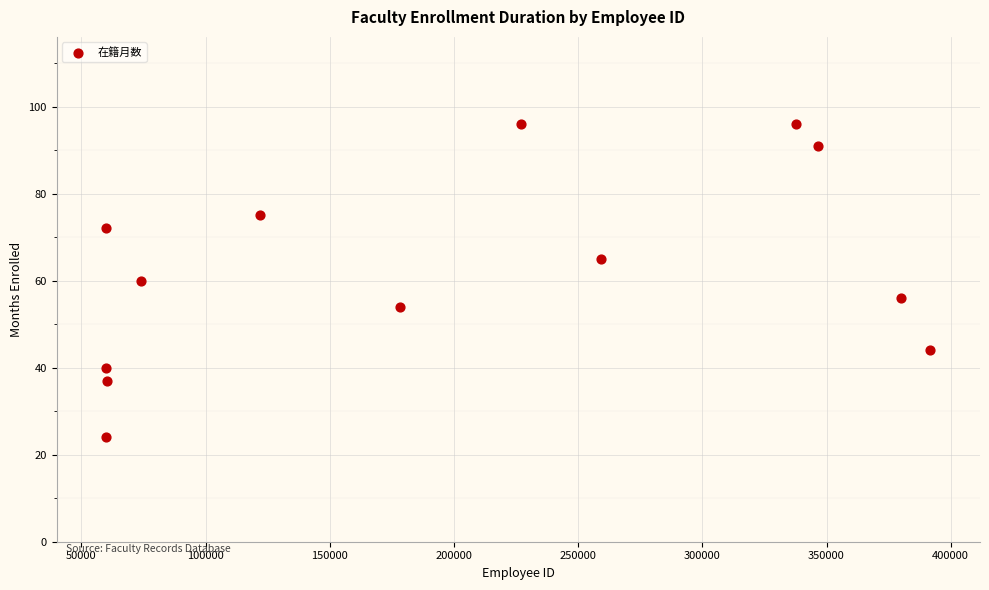

What is the range of Y values (max minus min)?

72